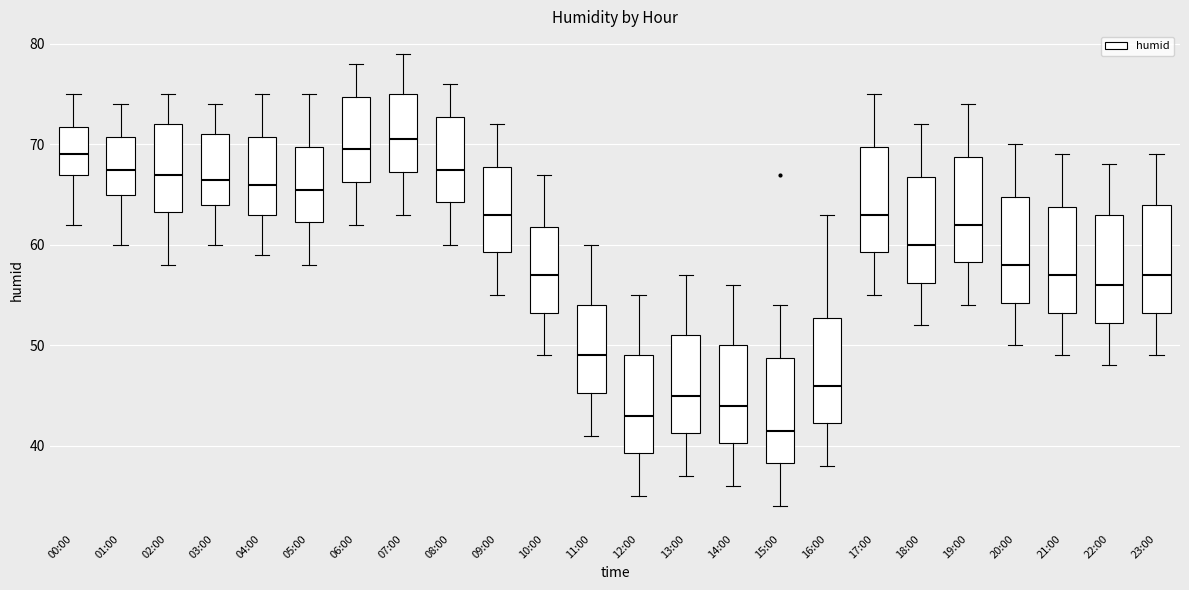

Where is the upper edge of the box for 10:00 on the y-axis? The values are not printed on the chart, so give them approximately, as read against the axis.

62